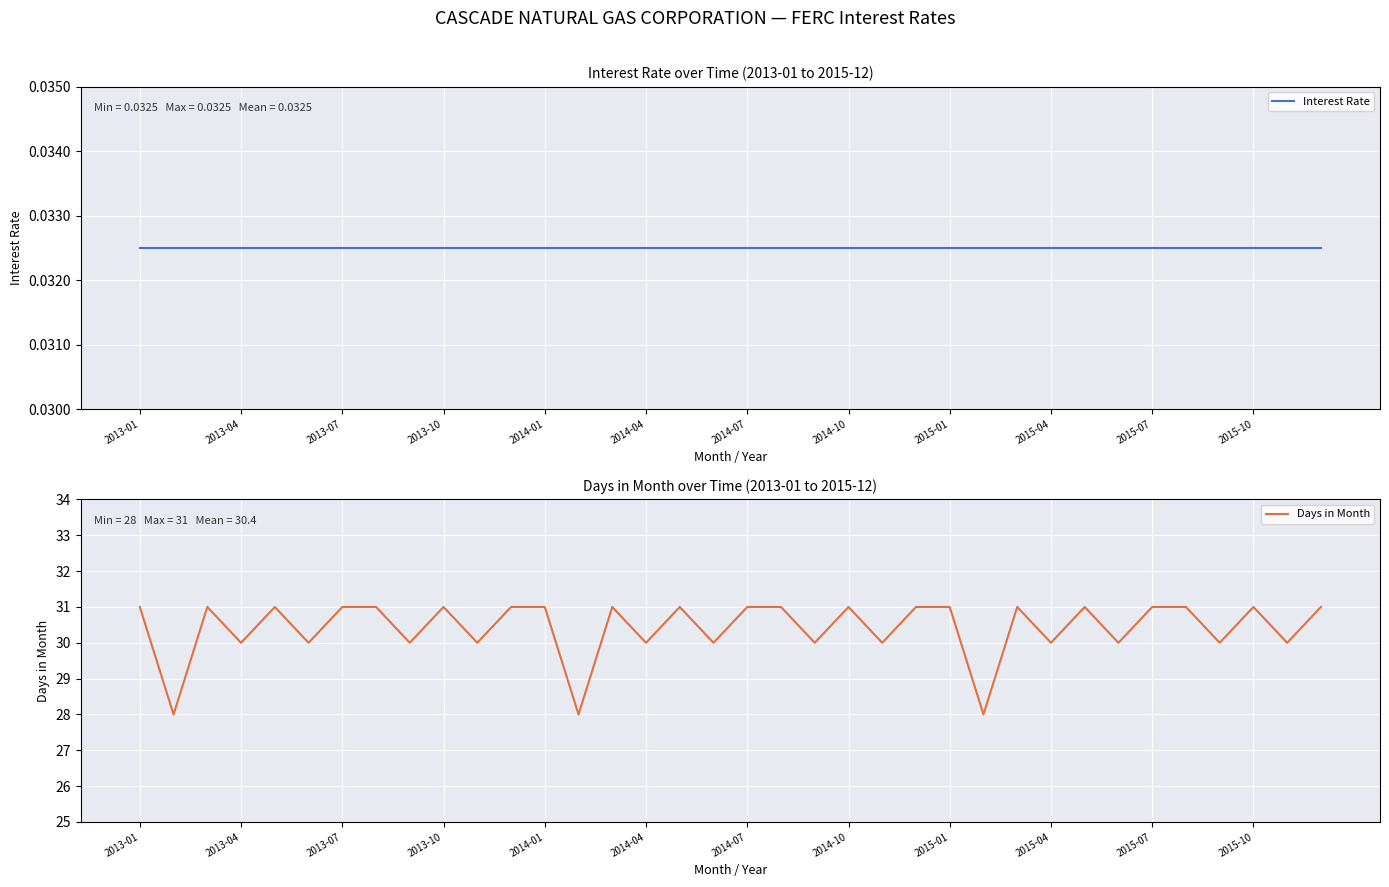

At 16, list the series in order from smallest to largest.

Interest Rate, Days in Month